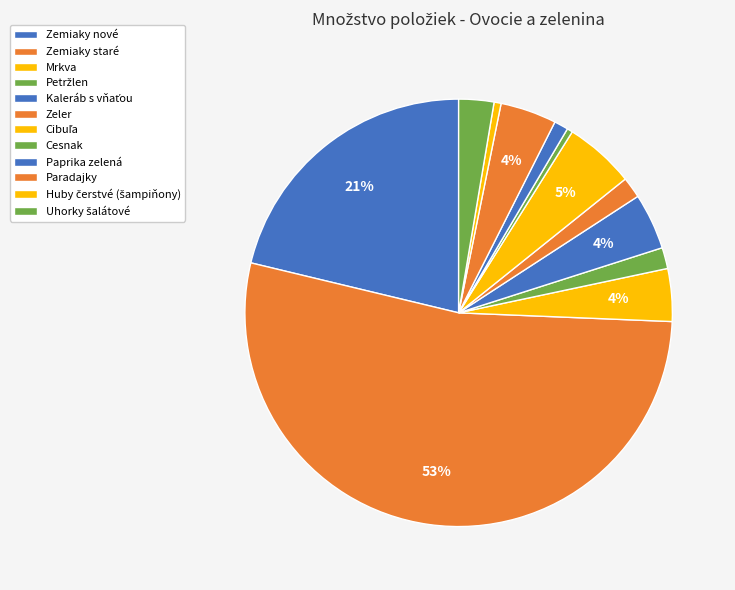

Is there a majority slice in this chart?

Yes